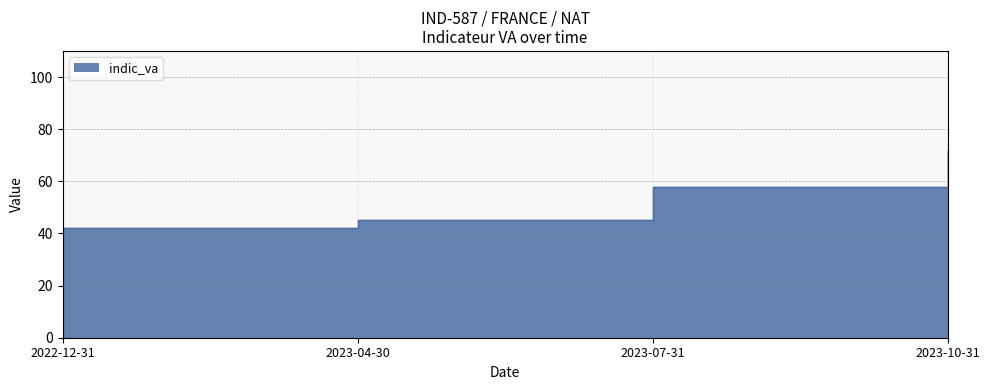

Which has a higher value, 2023-04-30 or 2022-12-31?

2023-04-30